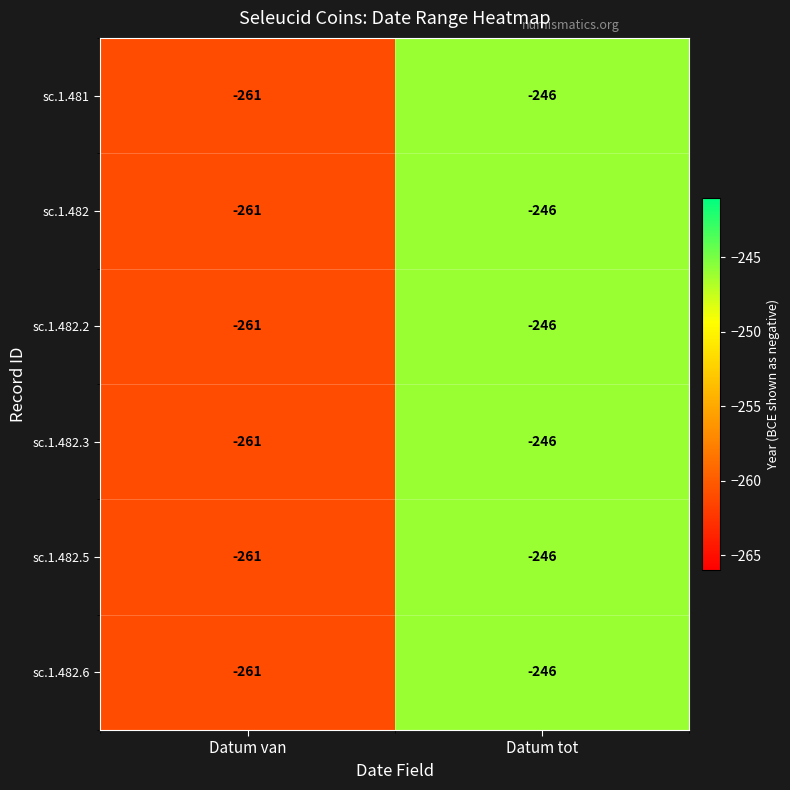

At which category is the sum across all series the highest?

Datum tot